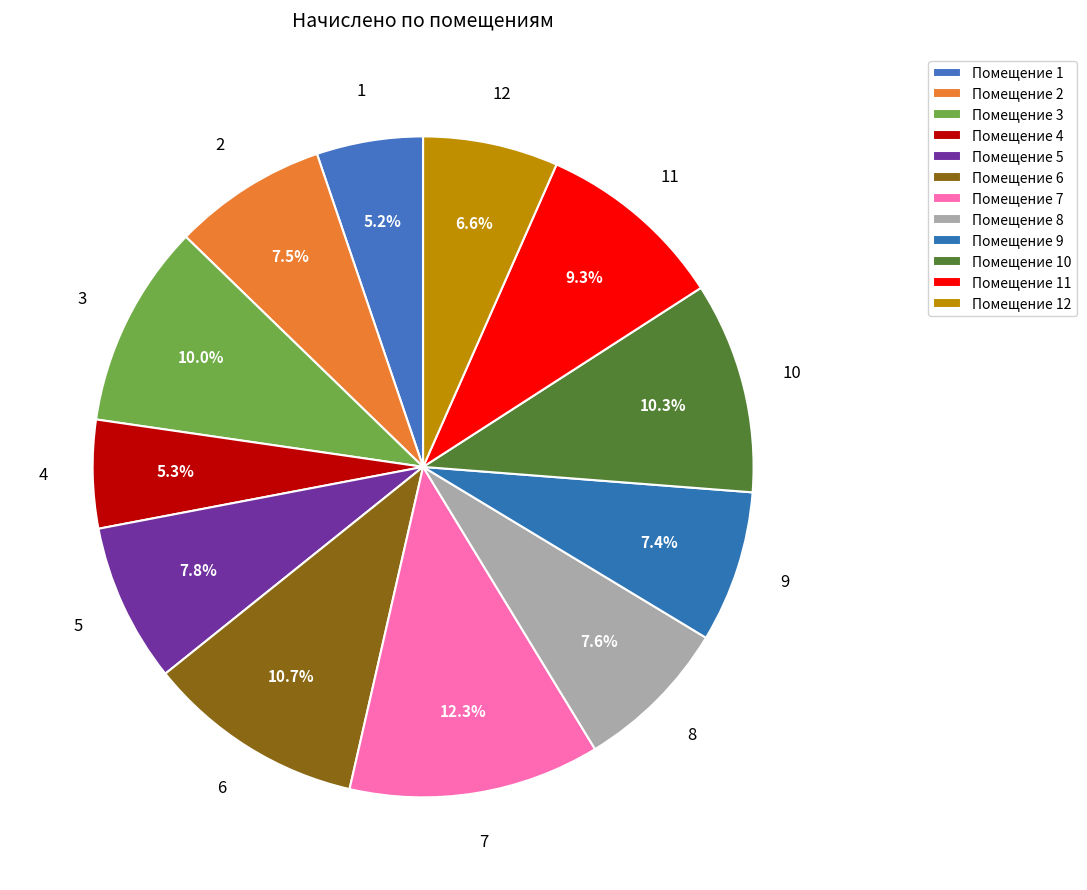

Rank the categories by value from lowest to highest.

1, 4, 12, 9, 2, 8, 5, 11, 3, 10, 6, 7